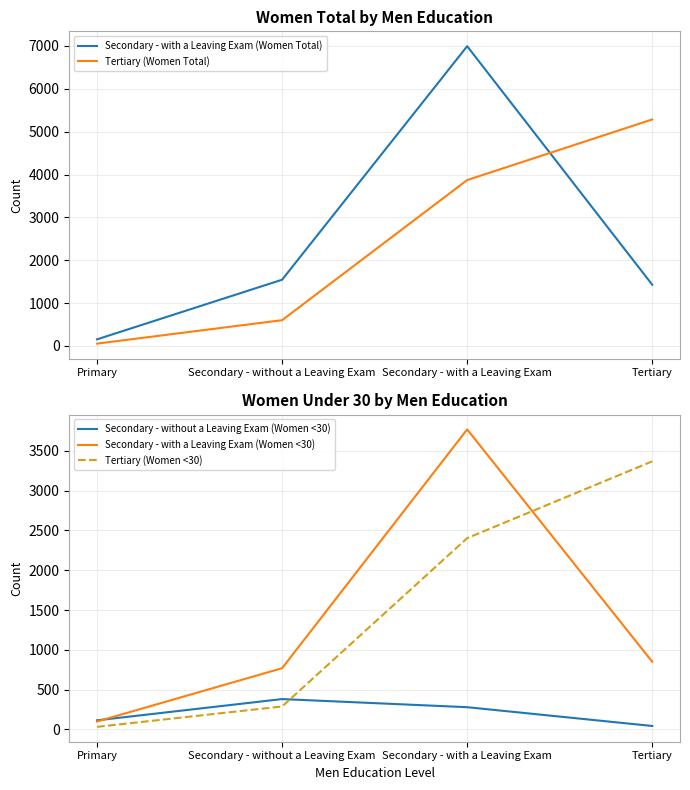

How many interior local peaks does the Secondary - with a Leaving Exam (Women Total) series have?

1